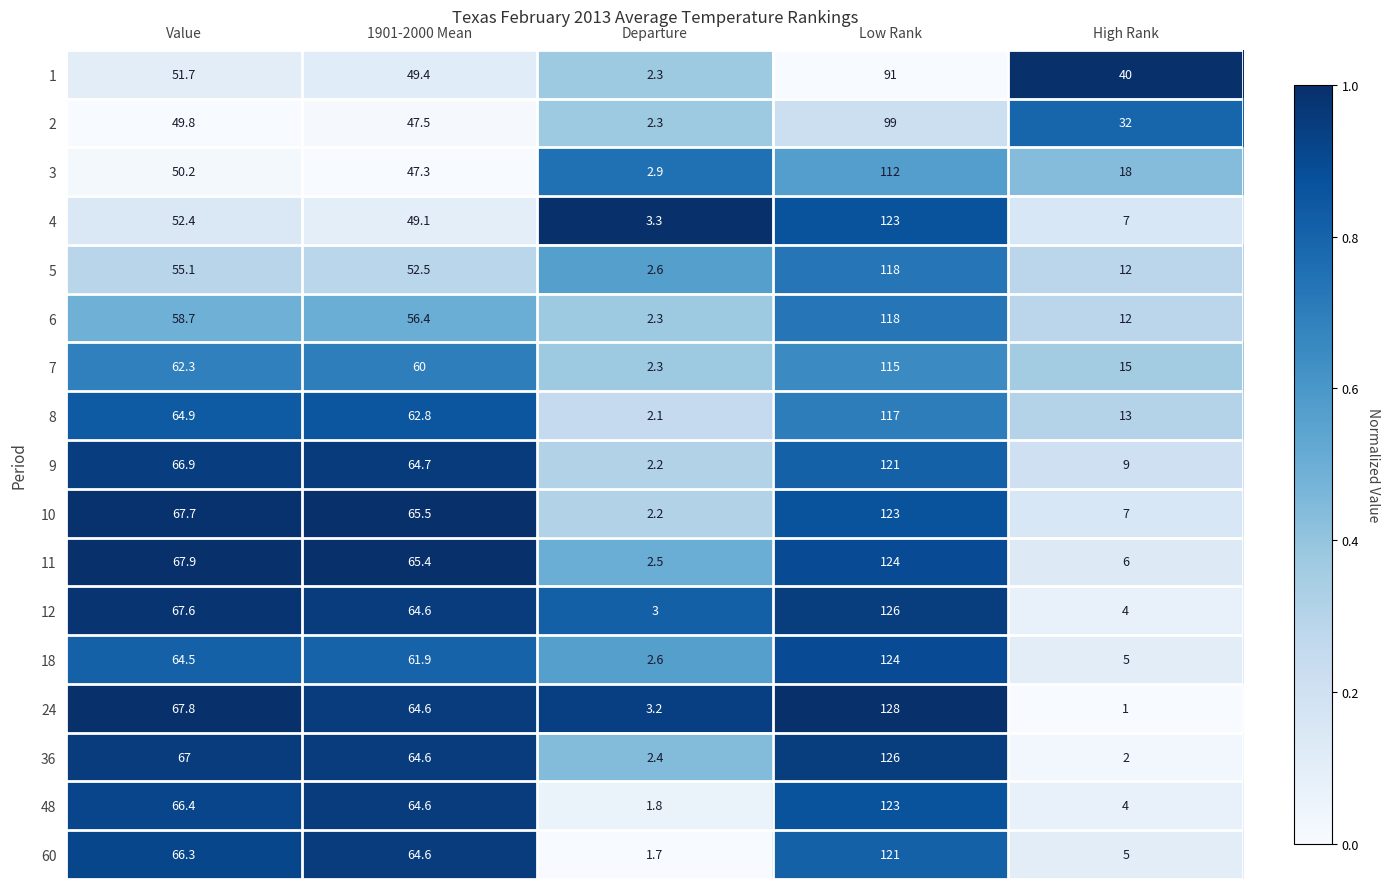

Rank the series at Value from lowest to highest value.

2, 3, 1, 4, 5, 6, 7, 18, 8, 60, 48, 9, 36, 12, 10, 24, 11